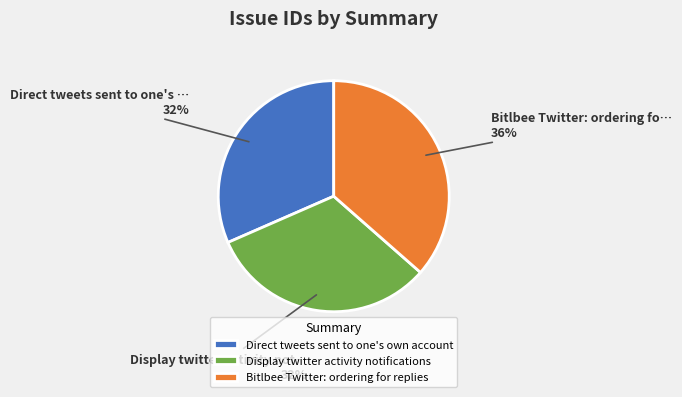

What is the ratio of the value at Direct tweets sent to one's own account to the value at Display twitter activity notifications?

1.0